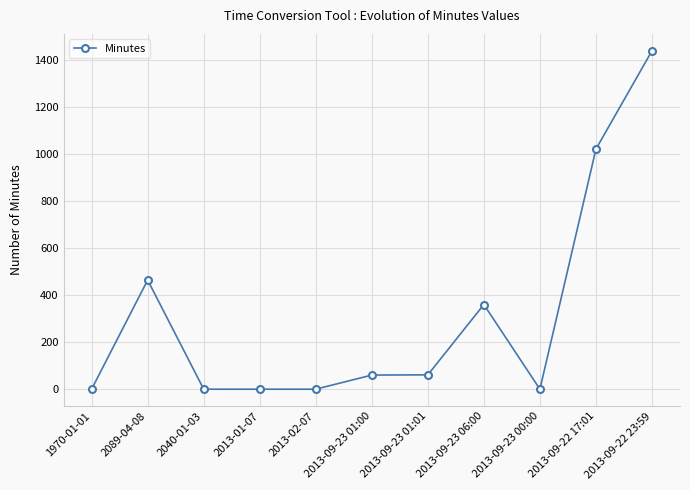

The value at 2013-02-07 is 533. True or false?

False